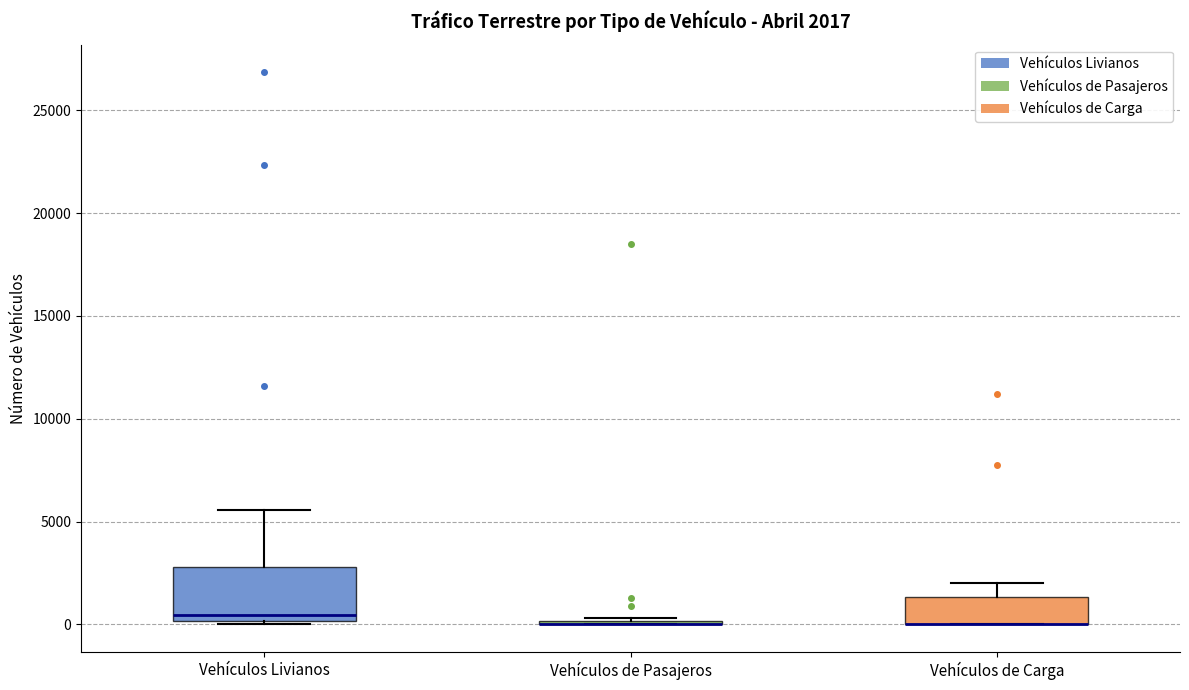

Which box is the tallest, from its lower edge to its upper edge?

Vehículos Livianos